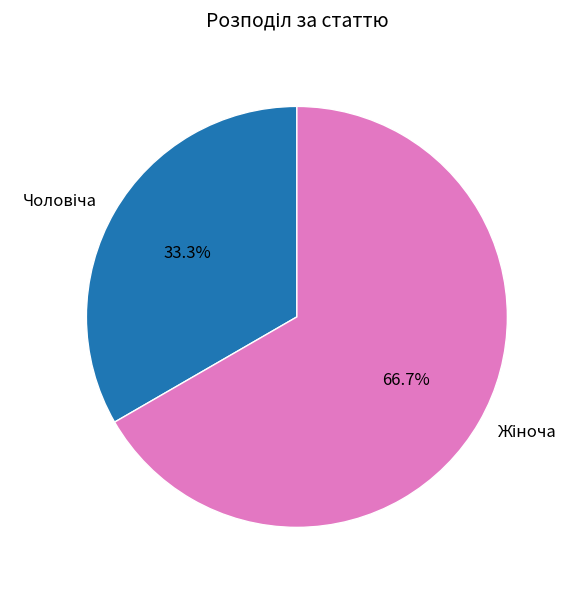

Is there a majority slice in this chart?

Yes